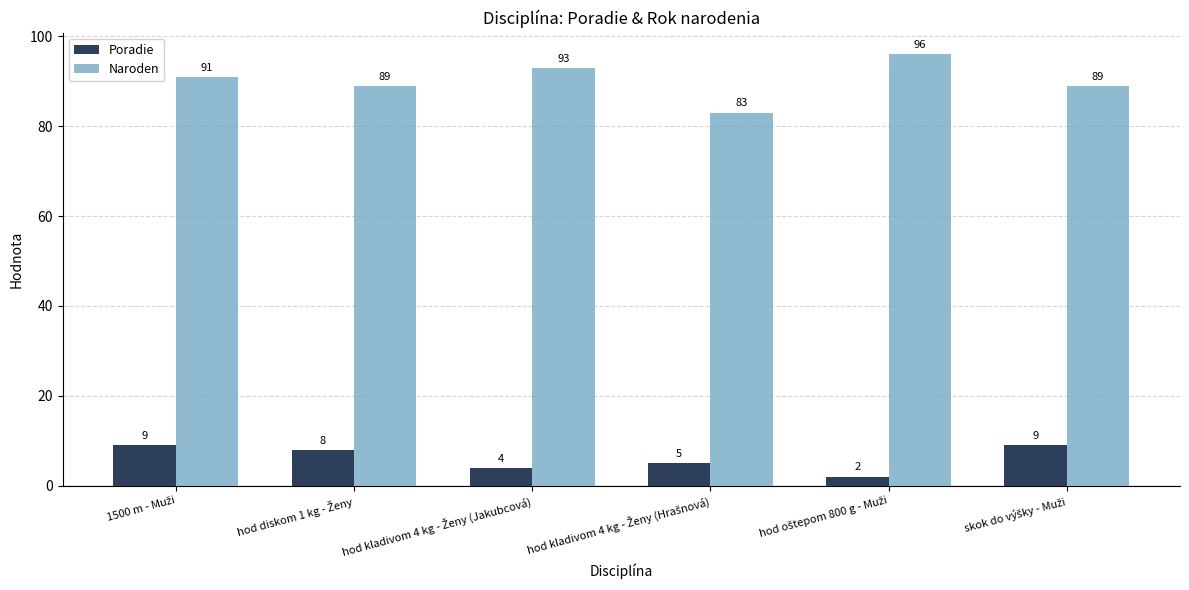

Which series has the largest total across all categories?

Naroden